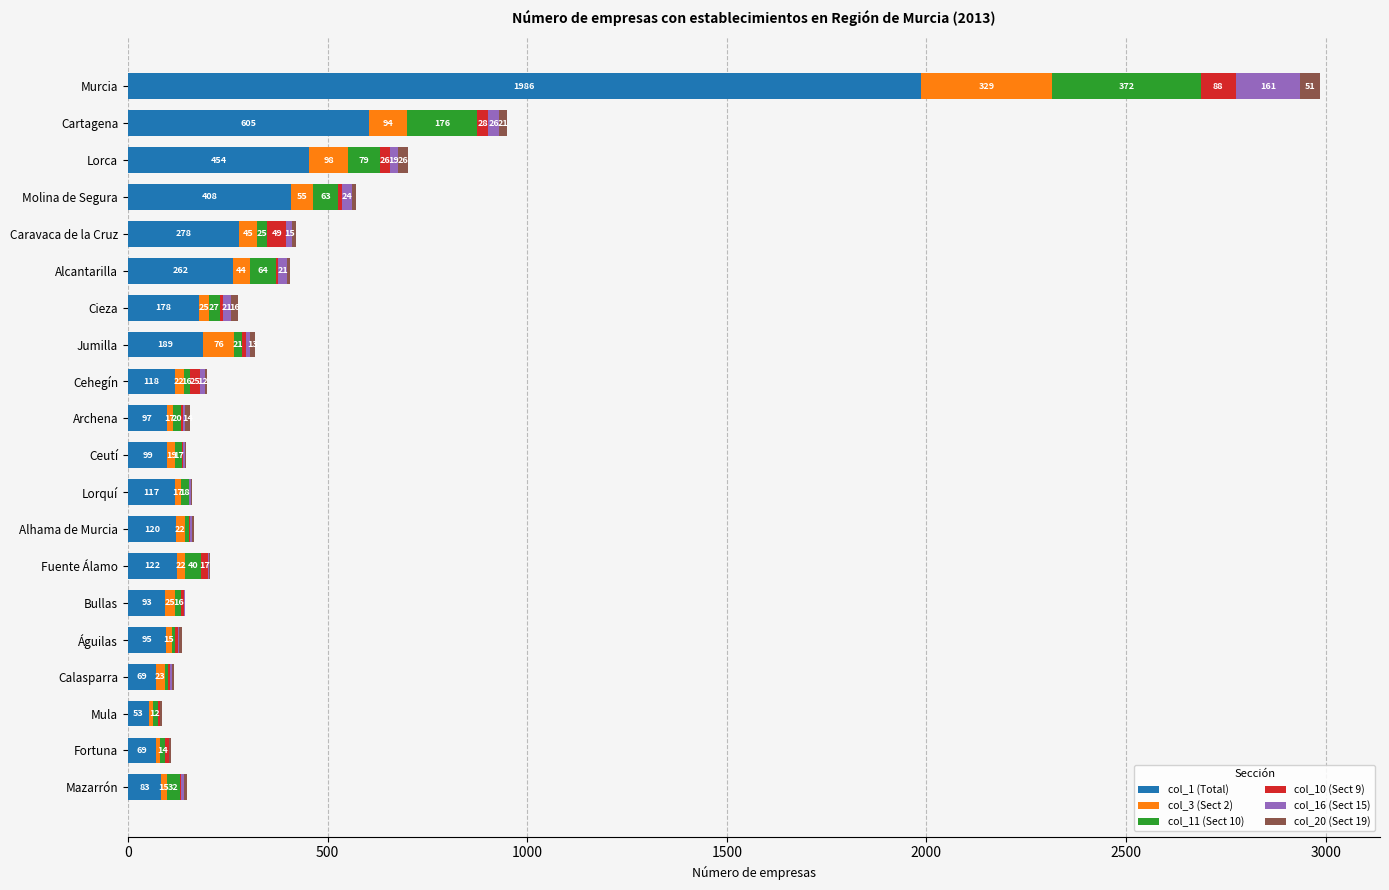

What is the sum of the col_1 (Total) values at Lorca and Archena?

551